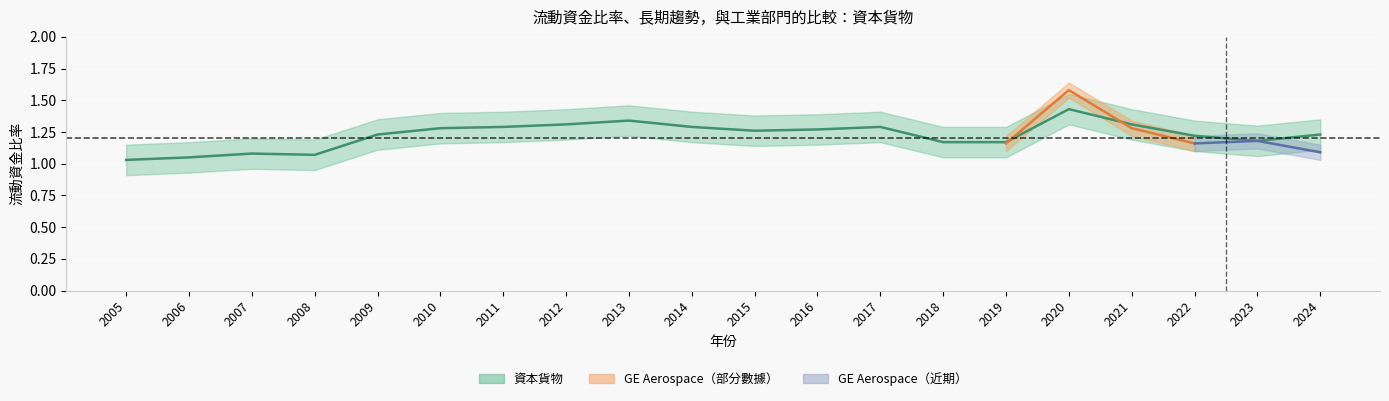

How many points are lower than both their immediate neighbors (excluding endpoints)?

3